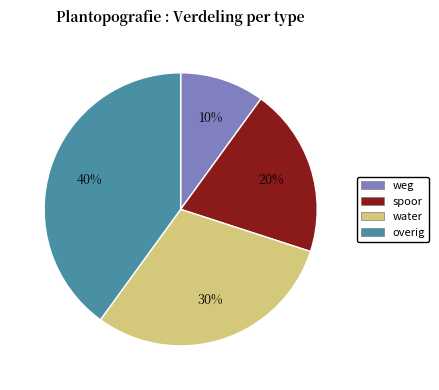

What is the smallest slice in the pie chart?

weg